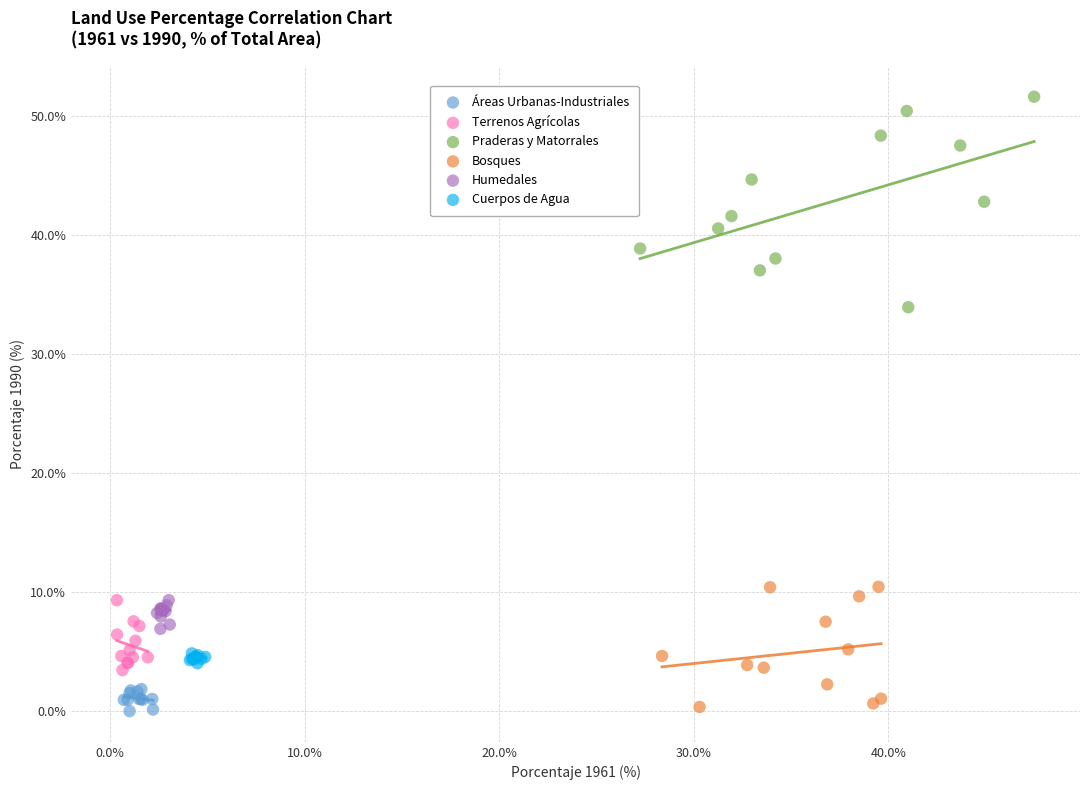

Which series reaches the maximum Y coordinate?

Praderas y Matorrales